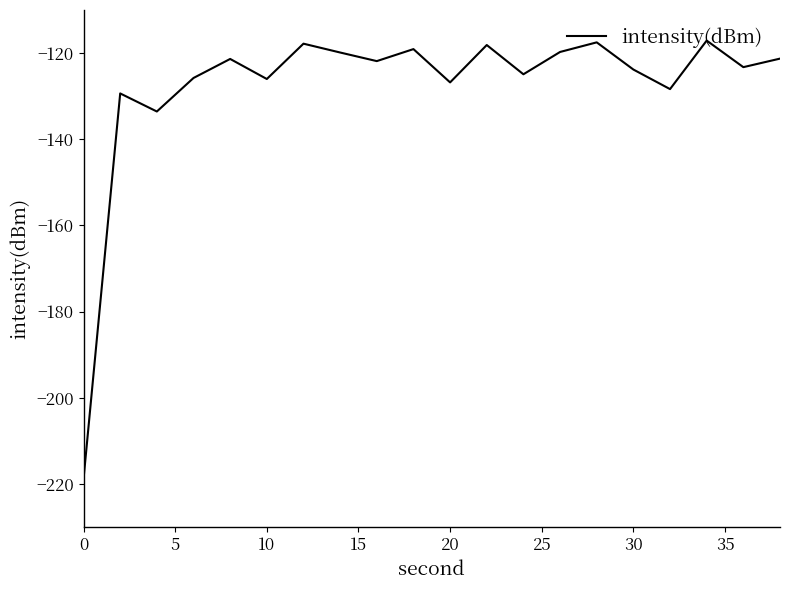

What is the maximum value shown in the chart?

-117.1